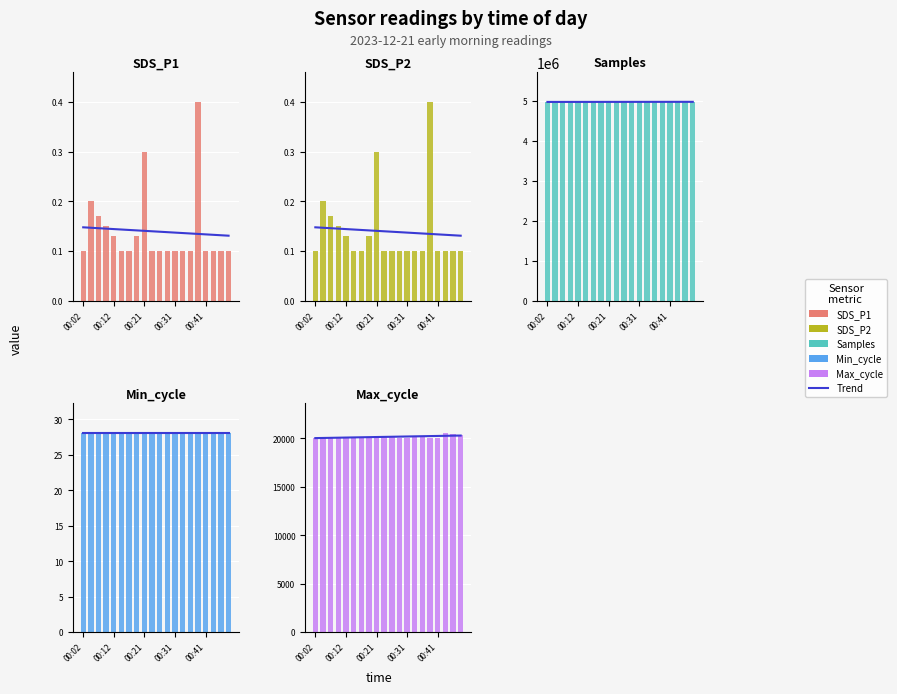

The SDS_P2 series shows 0.1 at 00:43. True or false?

True